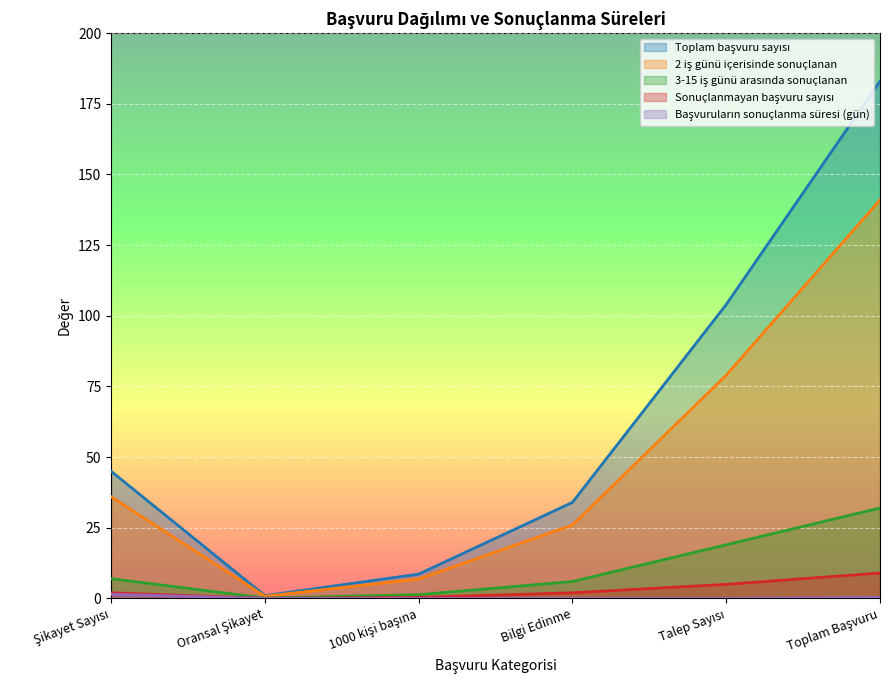

Which series has the largest range (max minus min)?

Toplam başvuru sayısı